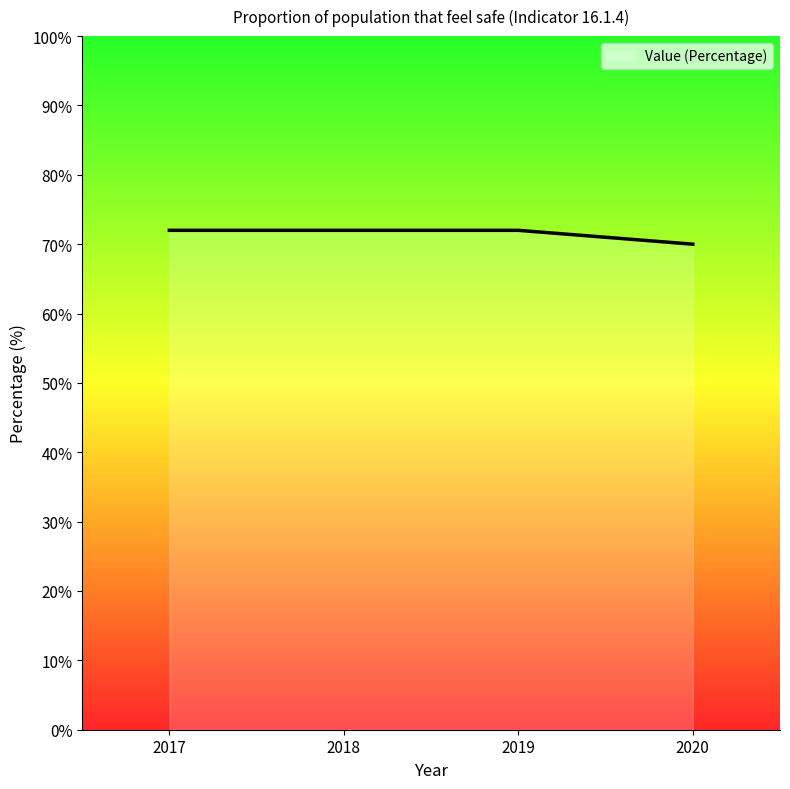

Read the value at 2019.

72